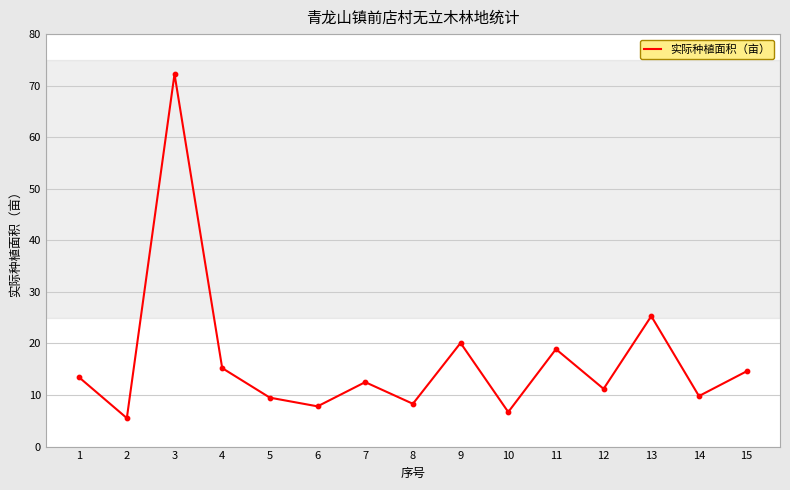

What is the change in value from 3 to 11?

-53.3